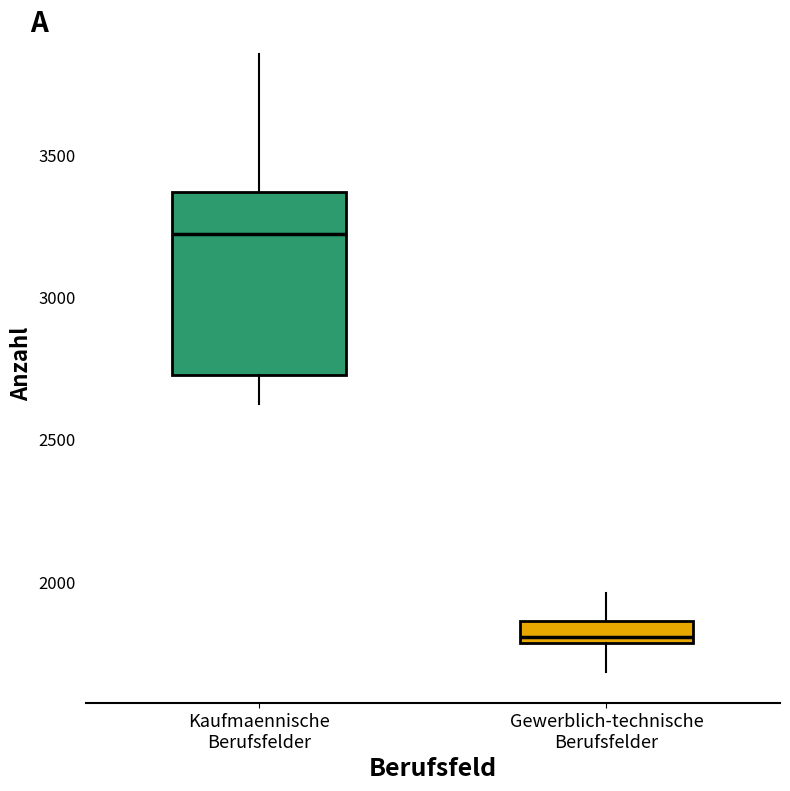

Reading left to right, read every box against the y-axis: the position of its median line, the range the box covers, and the ends of its whiskers. The values are not printed on the chart, so give them approximately, as read against the axis.

Kaufmaennische Berufsfelder: median 3200, box 2750 to 3350, whiskers 2650 to 3850
Gewerblich-technische Berufsfelder: median 1800 (just above the box's lower edge), box 1800 to 1850, whiskers 1700 to 1950